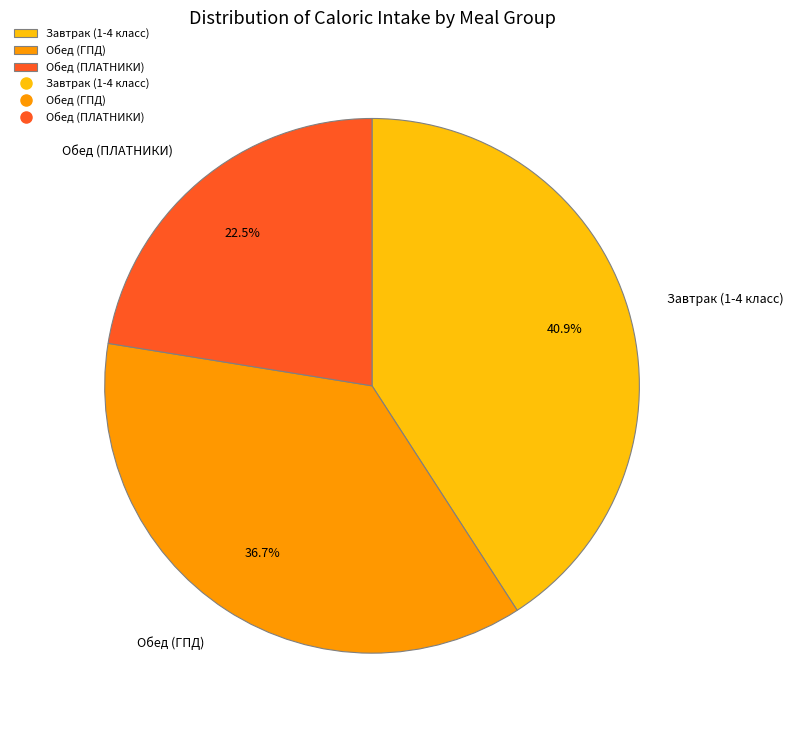

To the nearest percent, what is the combined percentage of Обед (ПЛАТНИКИ) and Обед (ГПД)?

59%